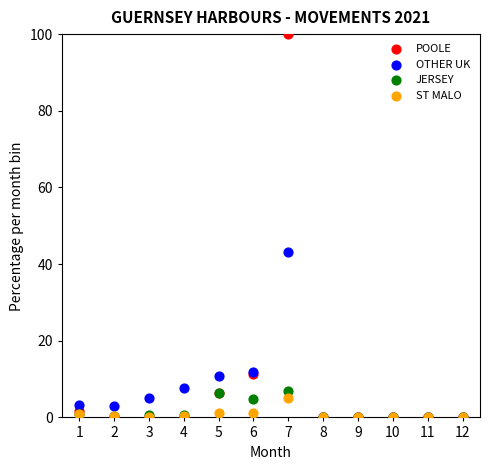

Which series has the largest Y range (max minus min)?

POOLE